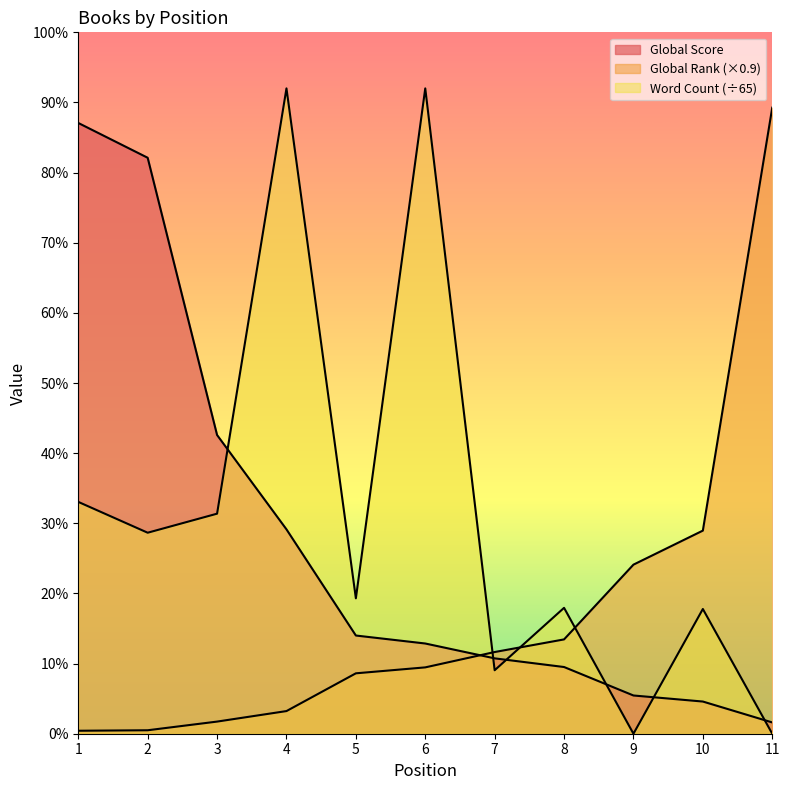

What are all the series names shown in the legend?

Global Score, Global Rank, Word Count